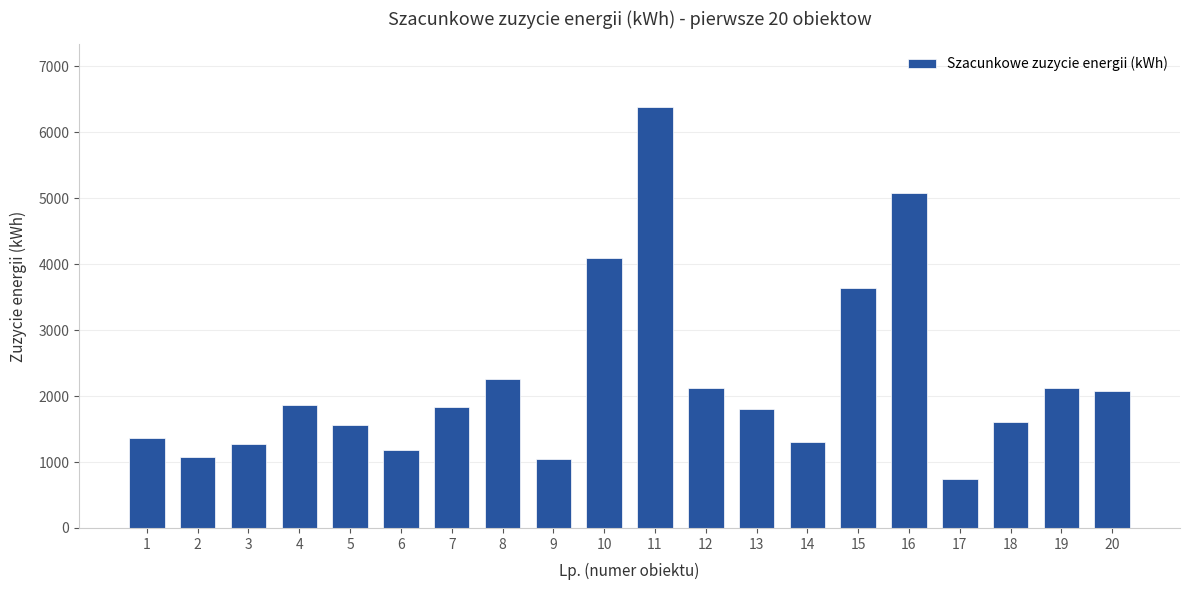

What is the sum of the values at 2 and 14?

2380